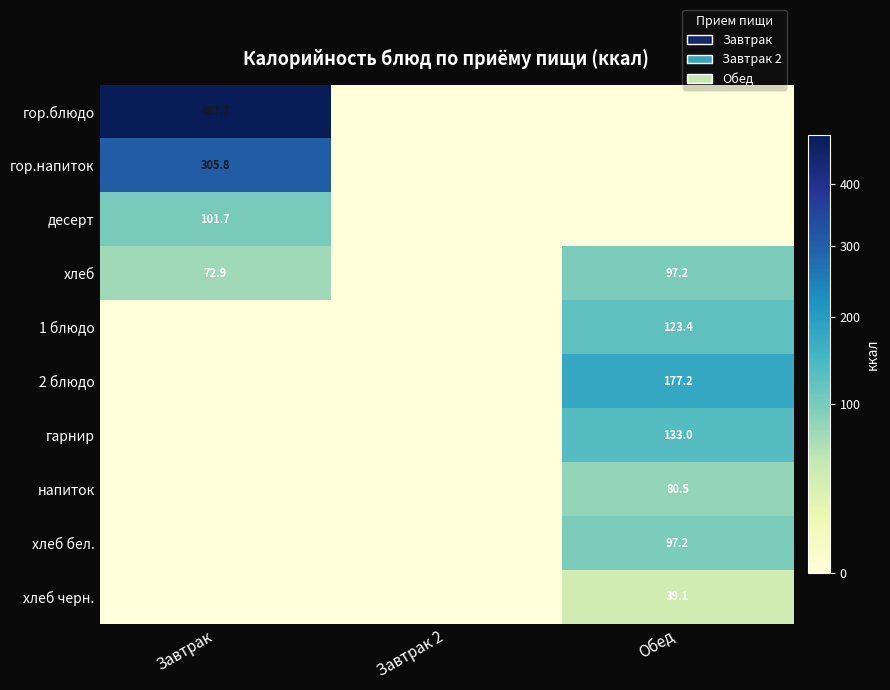

At which category does the chart reach its peak across all series?

Завтрак